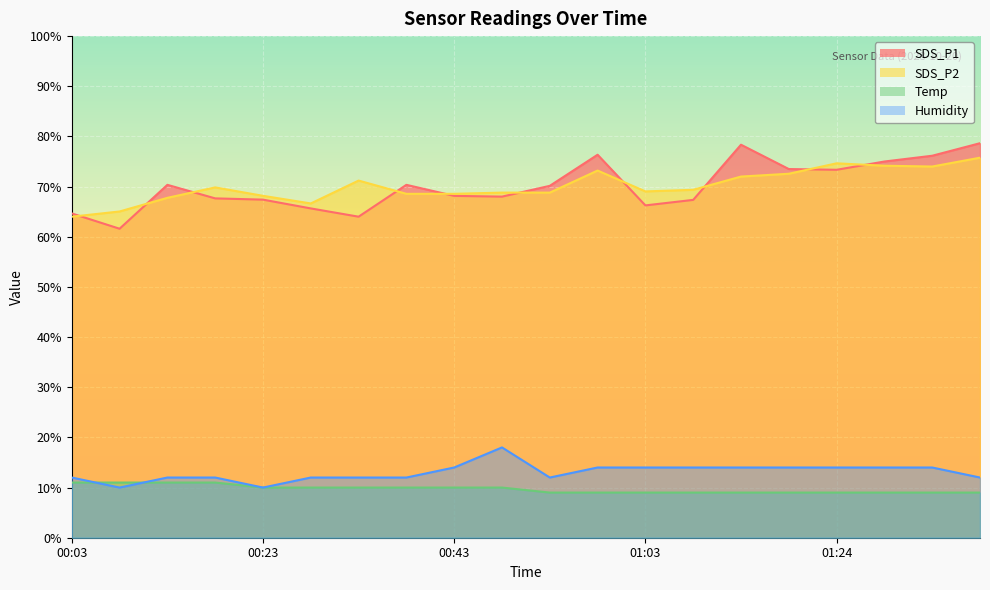

What is the spread (max minus min) of values at 00:03?

53.7